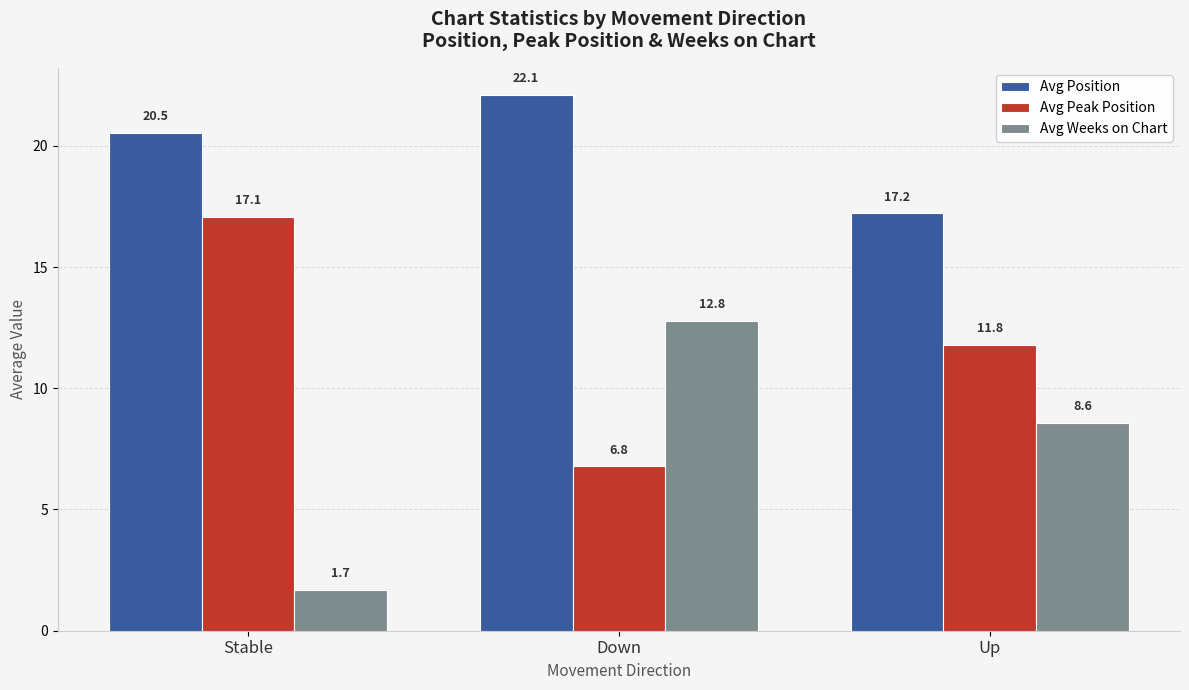

Reading right to left, what are all the values shown in this chart?

Avg Position: Up=17.2	Down=22.1	Stable=20.5
Avg Peak Position: Up=11.8	Down=6.8	Stable=17.1
Avg Weeks on Chart: Up=8.6	Down=12.8	Stable=1.7